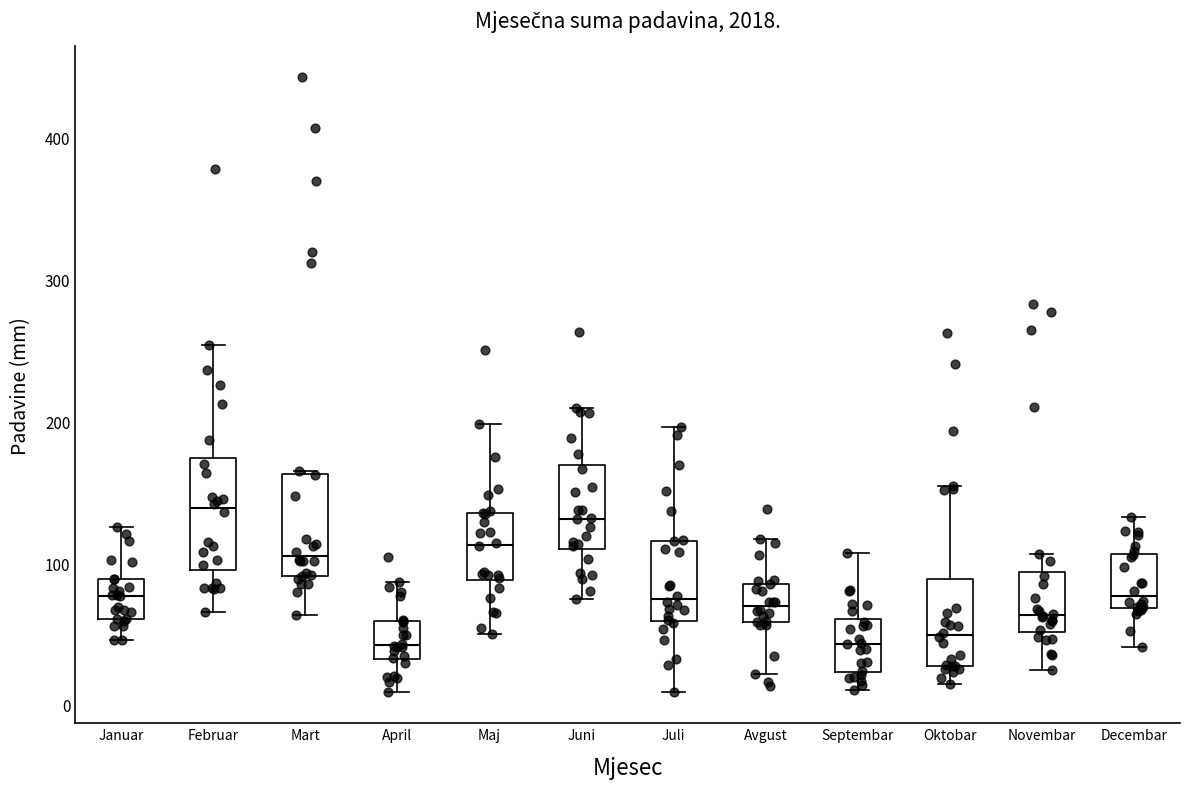

Reading left to right, read every box against the y-axis: the position of its median line, the range the box covers, and the ends of its whiskers. The values are not printed on the chart, so give them approximately, as read against the axis.

Januar: median 80, box 60 to 90, whiskers 50 to 130
Februar: median 140, box 100 to 170, whiskers 70 to 250
Mart: median 110, box 90 to 160, whiskers 60 to 160
April: median 40, box 30 to 60, whiskers 10 to 90
Maj: median 110, box 90 to 140, whiskers 50 to 200
Juni: median 130, box 110 to 170, whiskers 70 to 210
Juli: median 70, box 60 to 120, whiskers 10 to 200
Avgust: median 70, box 60 to 90, whiskers 20 to 120
Septembar: median 40, box 20 to 60, whiskers 10 to 110
Oktobar: median 50, box 30 to 90, whiskers 20 to 150
Novembar: median 60, box 50 to 90, whiskers 20 to 110
Decembar: median 80, box 70 to 110, whiskers 40 to 130